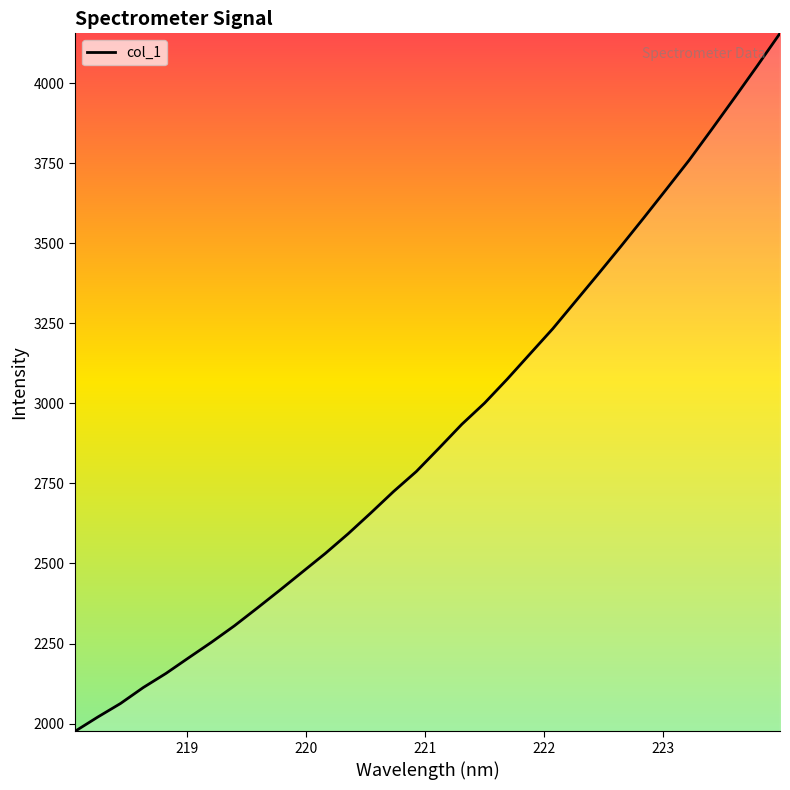

What is the minimum value shown in the chart?

1975.7